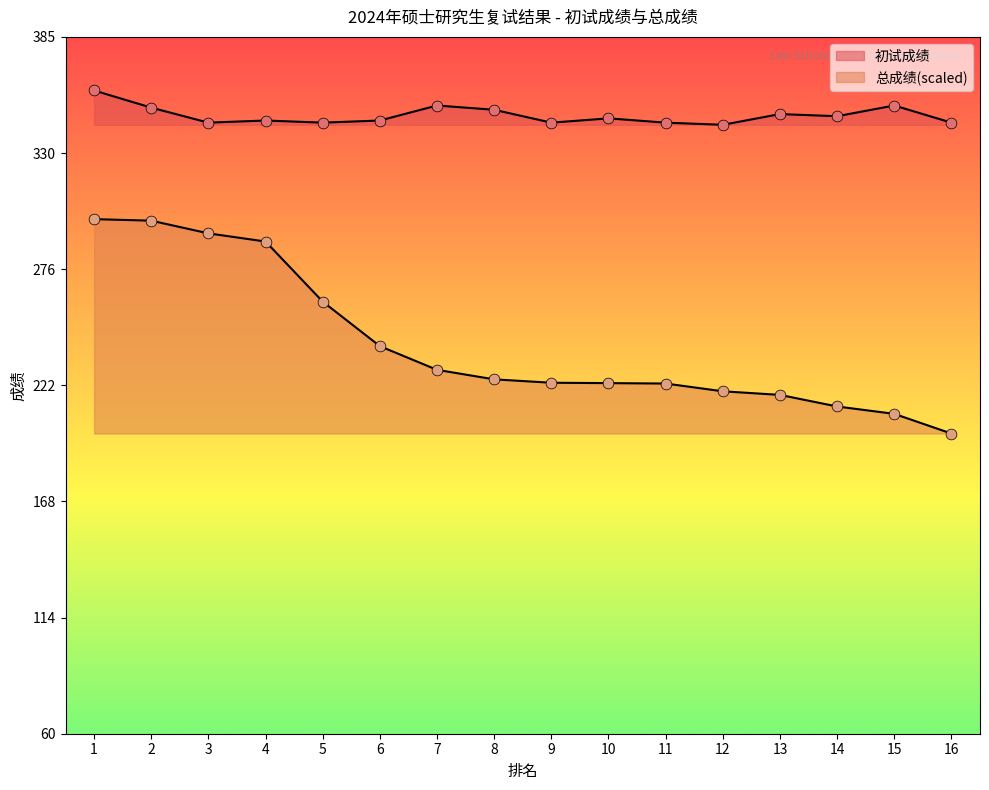

What are all the series names shown in the legend?

初试成绩, 总成绩